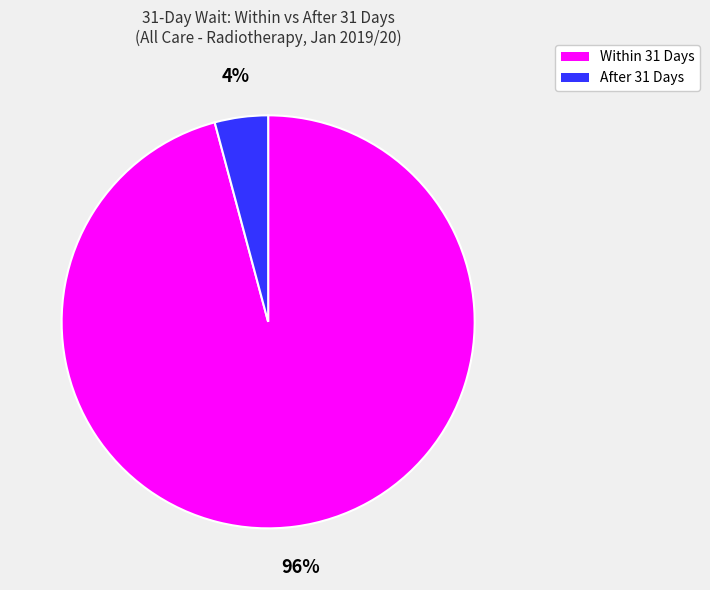

Is there any slice that represents more than half of the pie?

Yes